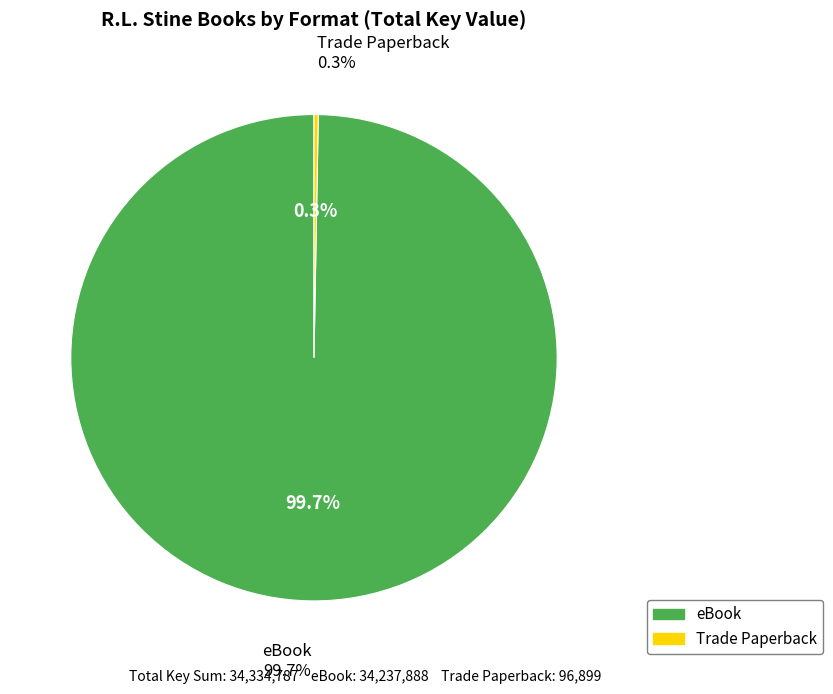

What percentage is the eBook slice, to the nearest percent?

100%